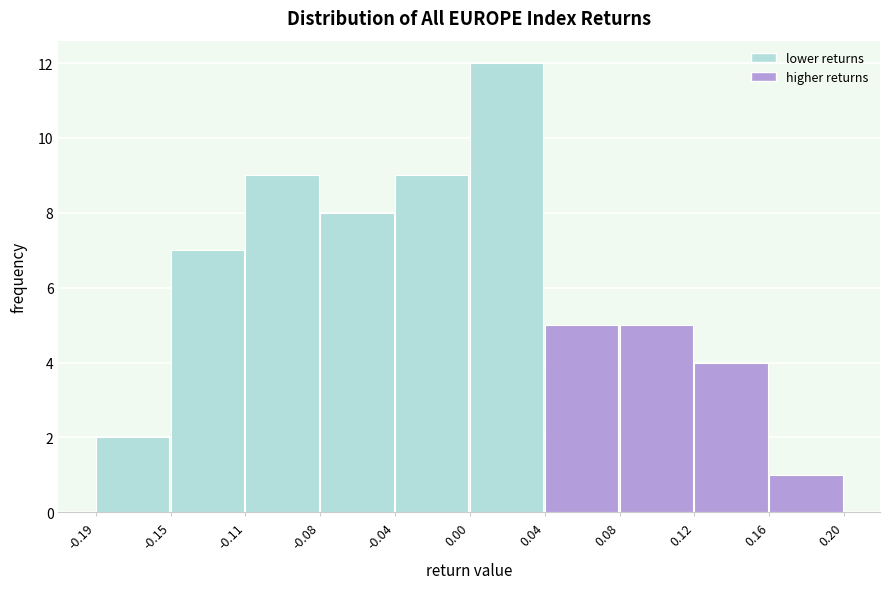

Reading left to right, extract all data points from this chart.

2	7	9	8	9	12	5	5	4	1